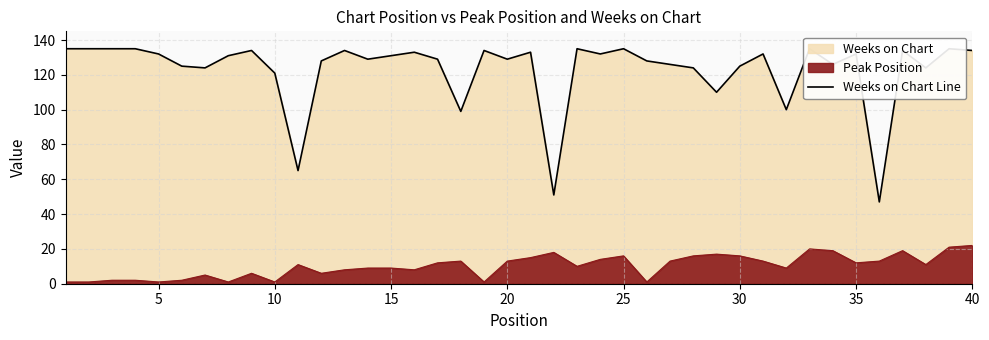

What is the greatest value displayed?

135